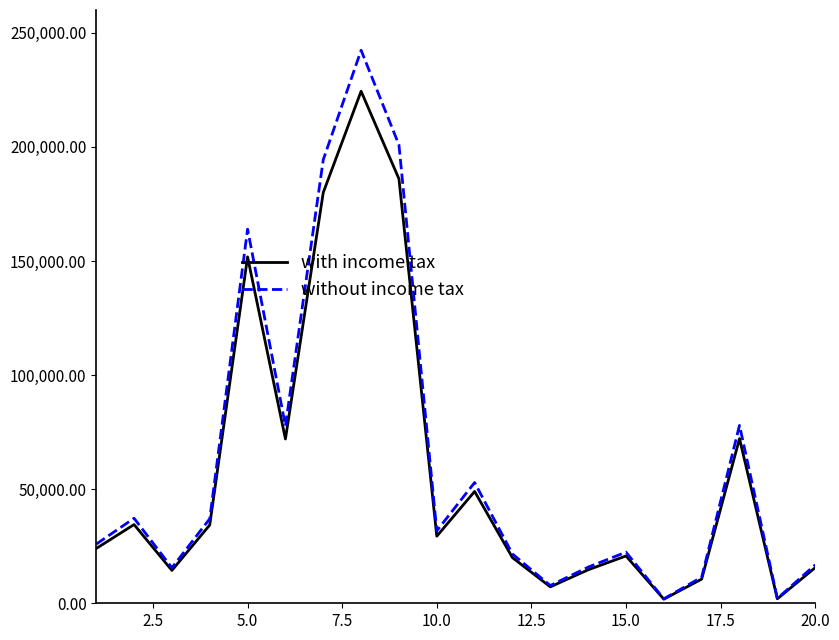

Which series has the widest spread of values?

without income tax